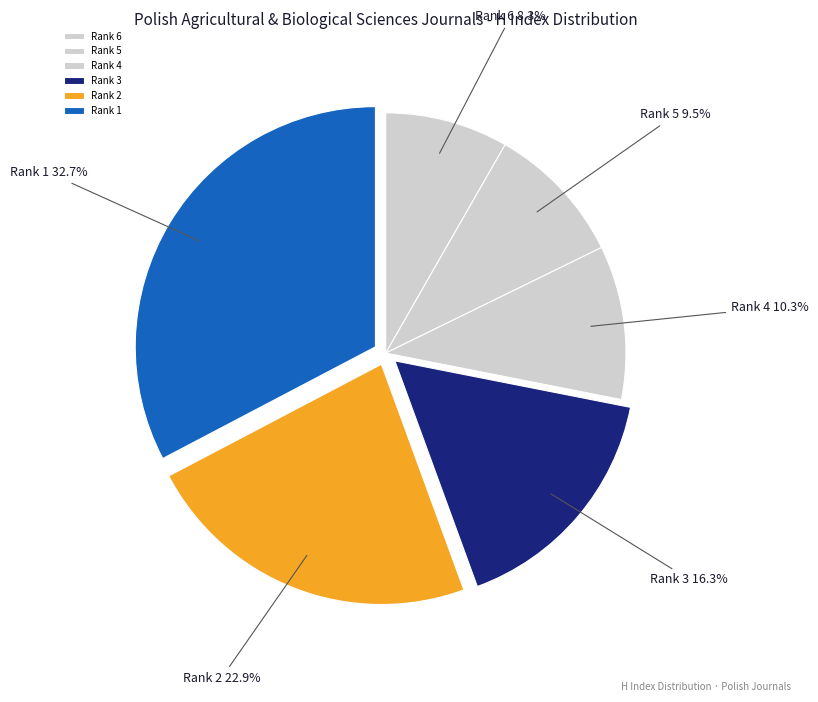

Which category has the biggest portion of the pie?

Rank 1